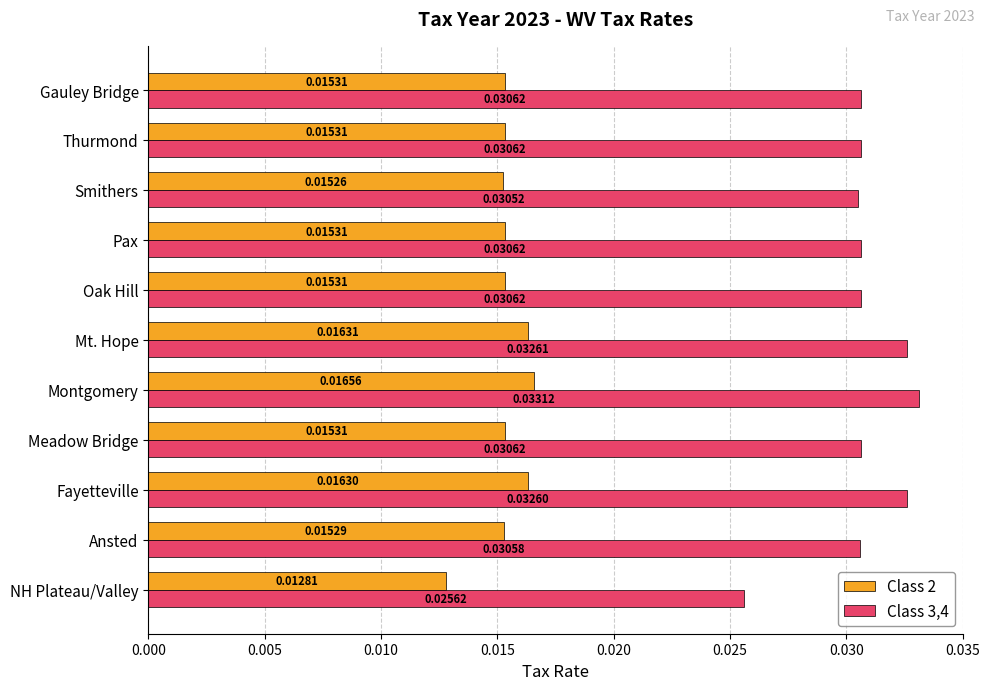

Which series has the largest range (max minus min)?

Class 3,4